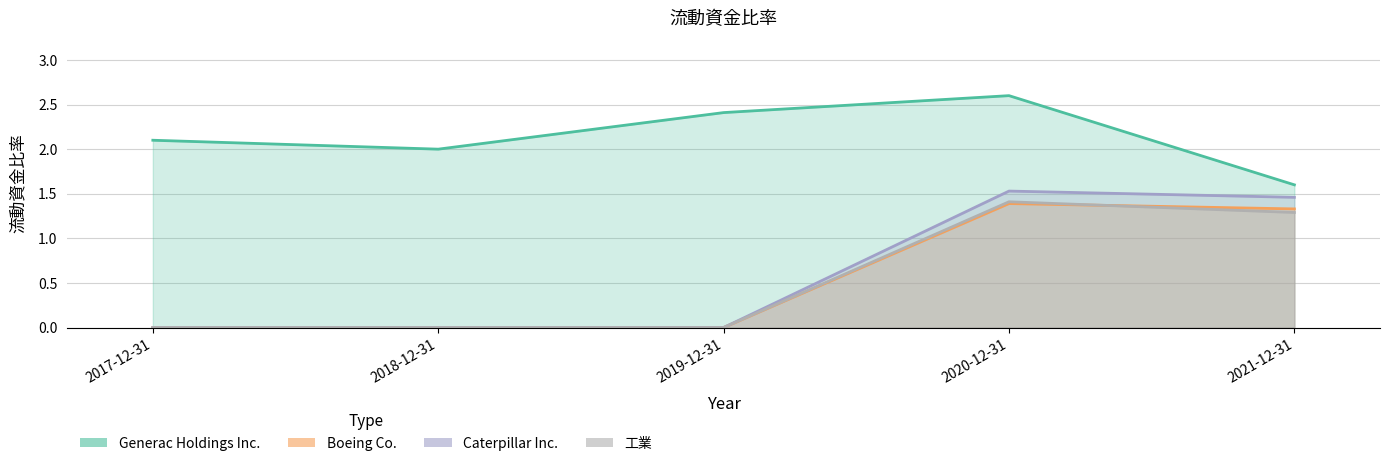

What is the spread (max minus min) of values at 2019-12-31?

2.4